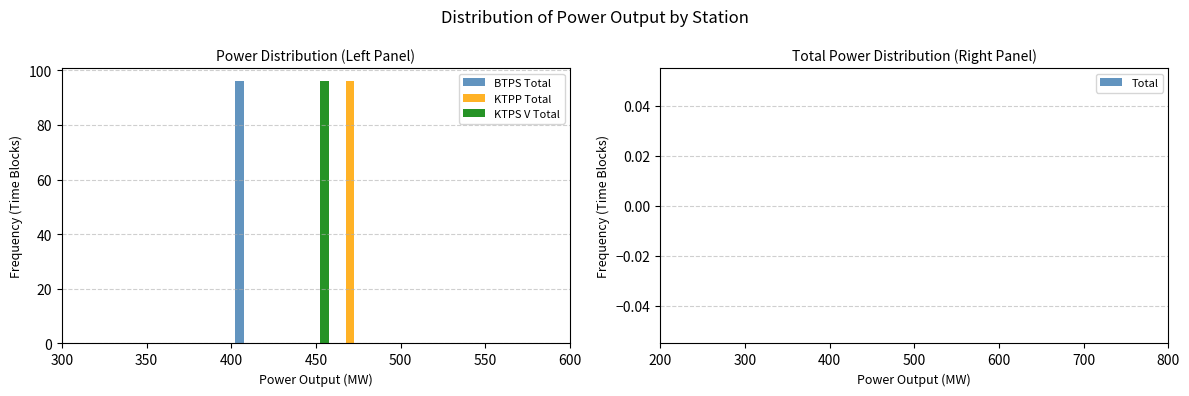

Reading left to right, transcribe this chart: for each range on the x-axis, give the height of each series' bar. The values are not printed on the chart, so give them approximately, as read against the axis.

300 to 320: BTPS Total=0	KTPP Total=0	KTPS V Total=0
320 to 340: BTPS Total=0	KTPP Total=0	KTPS V Total=0
340 to 360: BTPS Total=0	KTPP Total=0	KTPS V Total=0
360 to 380: BTPS Total=0	KTPP Total=0	KTPS V Total=0
380 to 400: BTPS Total=0	KTPP Total=0	KTPS V Total=0
400 to 420: BTPS Total=96	KTPP Total=0	KTPS V Total=0
420 to 440: BTPS Total=0	KTPP Total=0	KTPS V Total=0
440 to 460: BTPS Total=0	KTPP Total=0	KTPS V Total=96
460 to 480: BTPS Total=0	KTPP Total=96	KTPS V Total=0
480 to 500: BTPS Total=0	KTPP Total=0	KTPS V Total=0
500 to 520: BTPS Total=0	KTPP Total=0	KTPS V Total=0
520 to 540: BTPS Total=0	KTPP Total=0	KTPS V Total=0
540 to 560: BTPS Total=0	KTPP Total=0	KTPS V Total=0
560 to 580: BTPS Total=0	KTPP Total=0	KTPS V Total=0
580 to 600: BTPS Total=0	KTPP Total=0	KTPS V Total=0